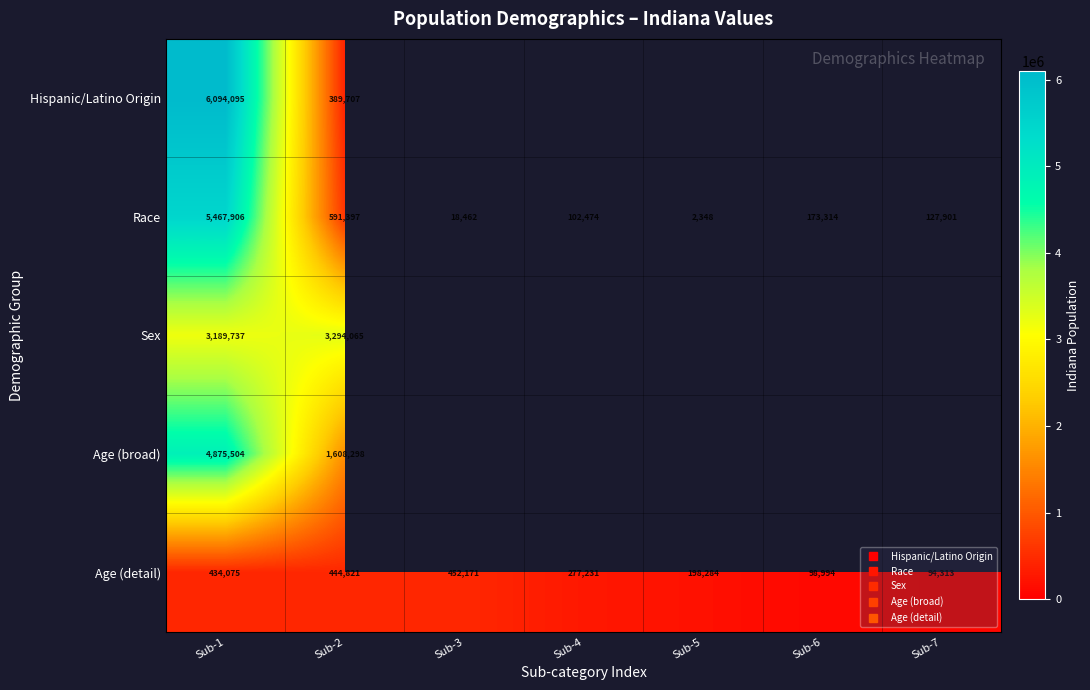

How many data points in Race are less than 127901?

3